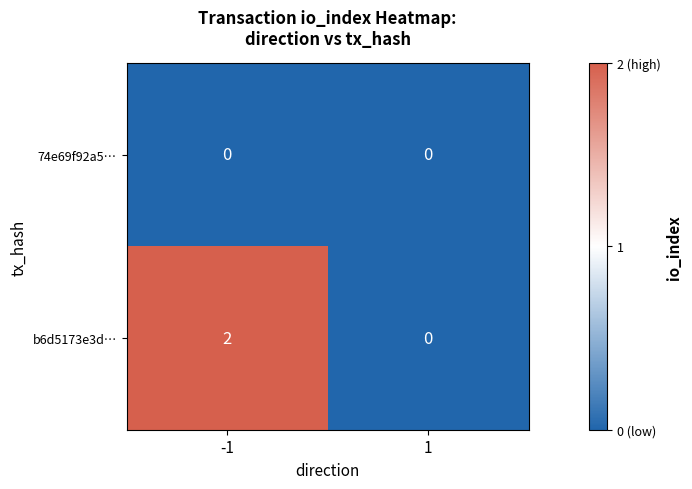

At how many categories does at least one series exceed 1?

1